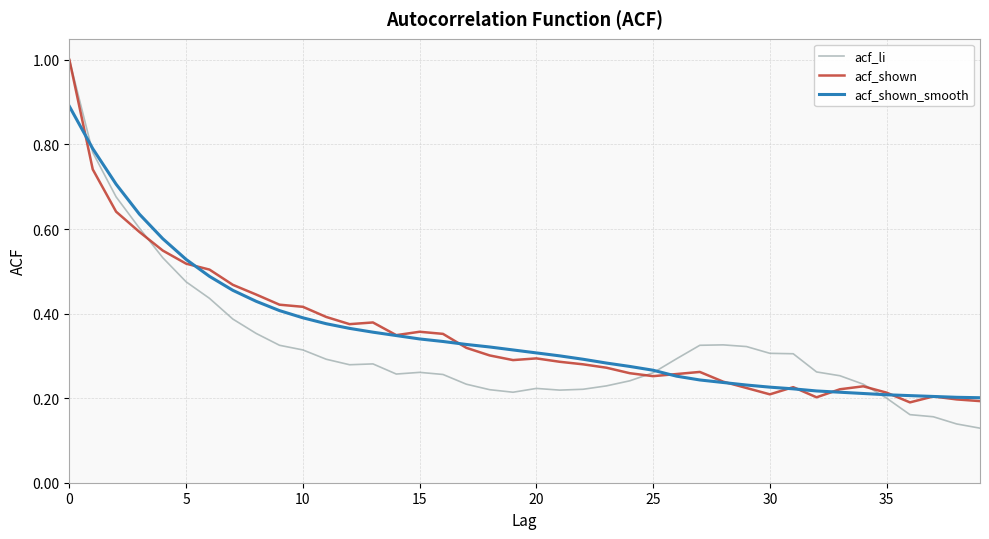

What is the maximum value shown in the chart?

1.0